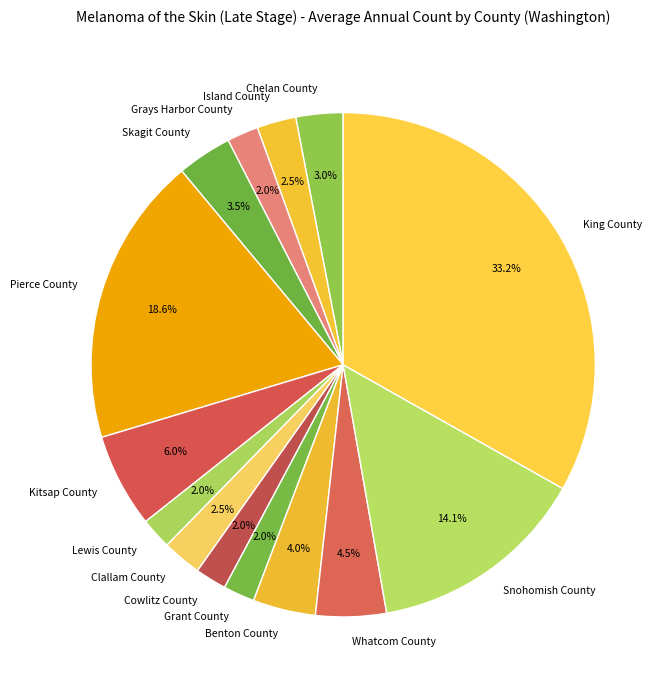

Do King County and Benton County together represent more than half of the pie?

No